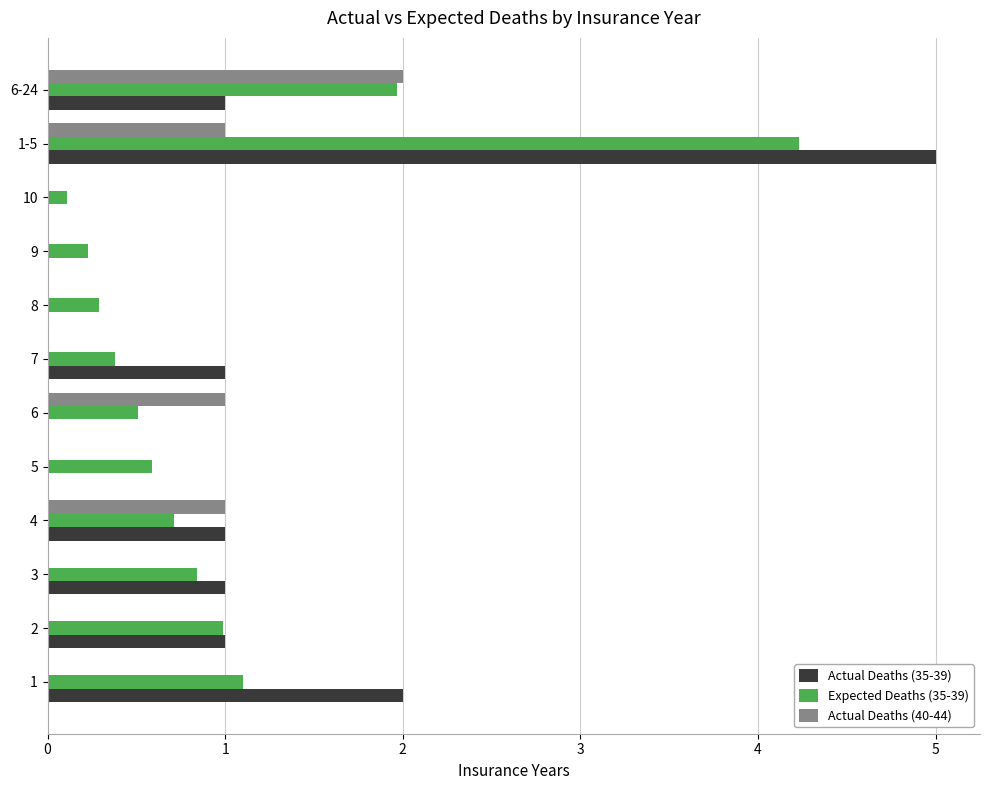

True or false: Expected Deaths (35-39) has a value of 1.0 at 2.

True